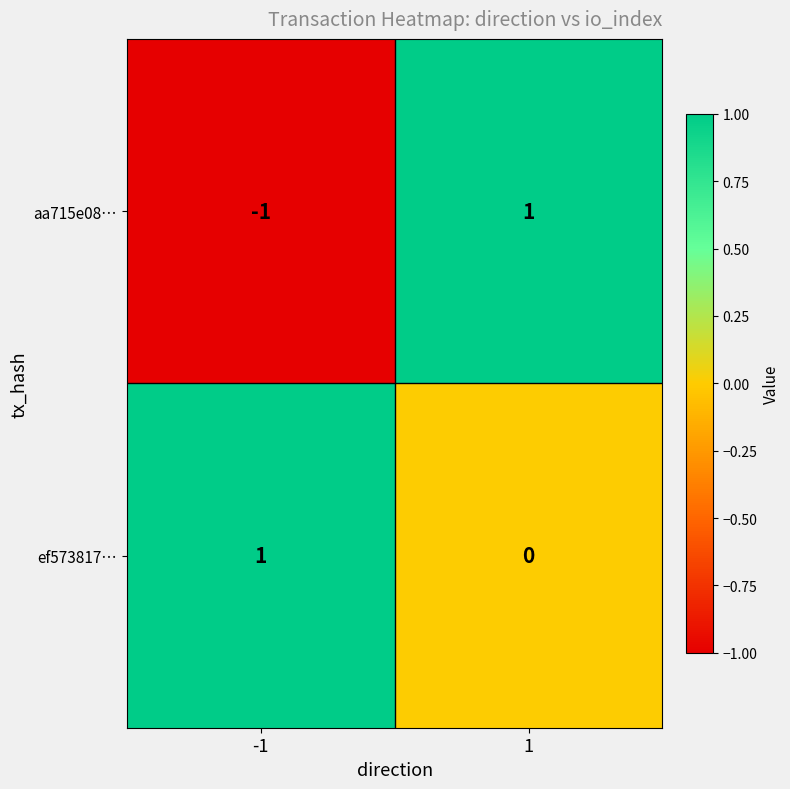

At how many categories does at least one series exceed 0?

2